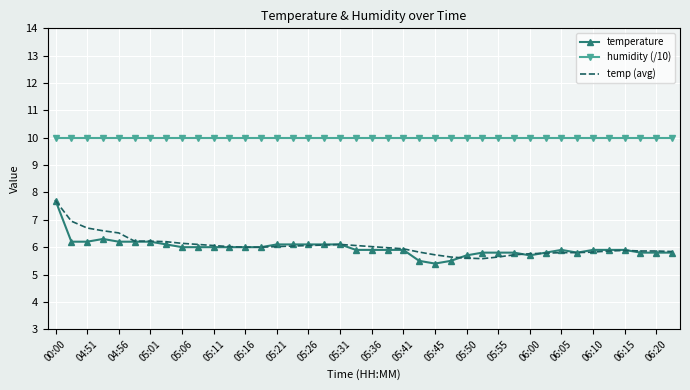

What are all the series names shown in the legend?

temperature, humidity (/10), temp (avg)